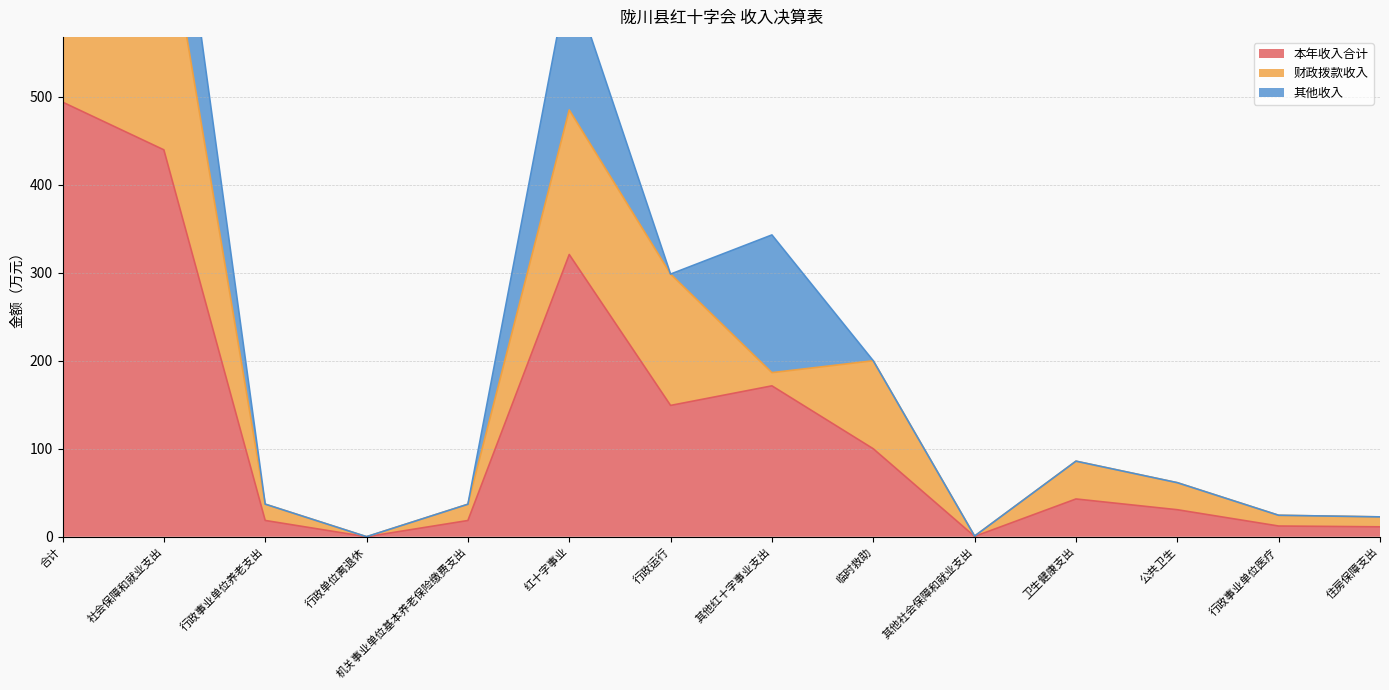

True or false: 本年收入合计 and 财政拨款收入 cross at least once.

False